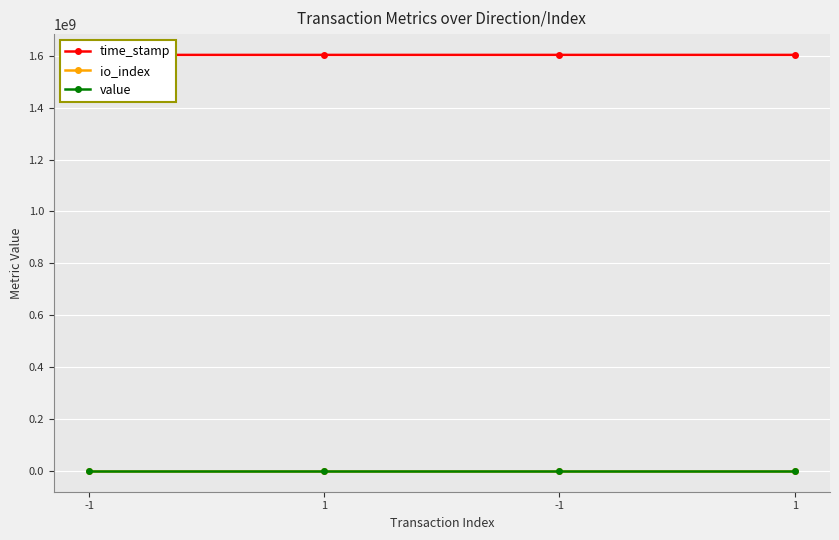

In io_index, how many points are lower than both neighbors (excluding endpoints)?

1